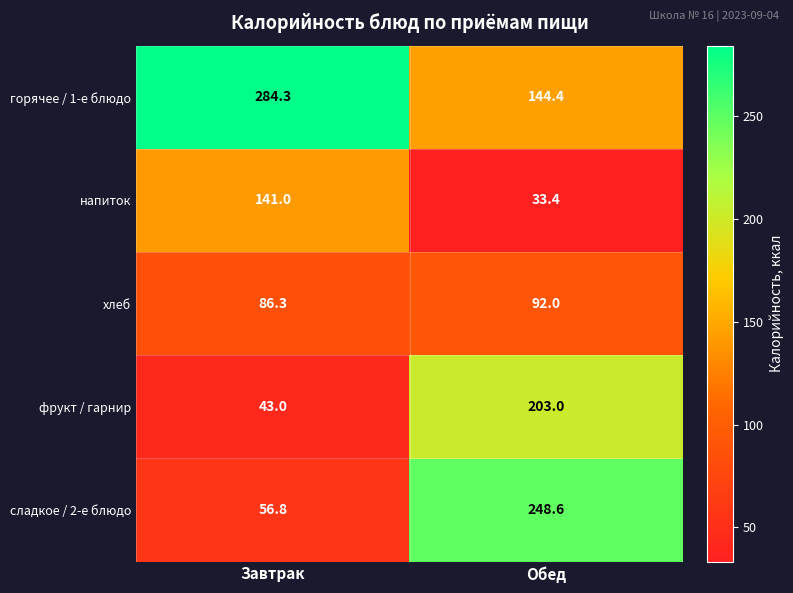

What is the difference between the сладкое / 2-е блюдо values at Обед and Завтрак?

191.8